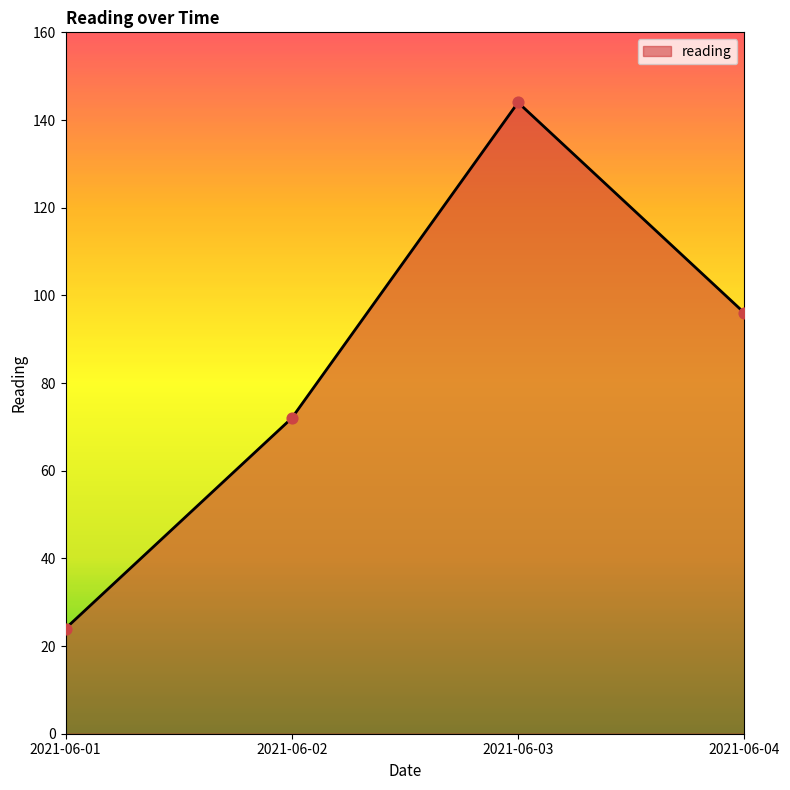

What is the change in value from 2021-06-01 to 2021-06-03?

+120